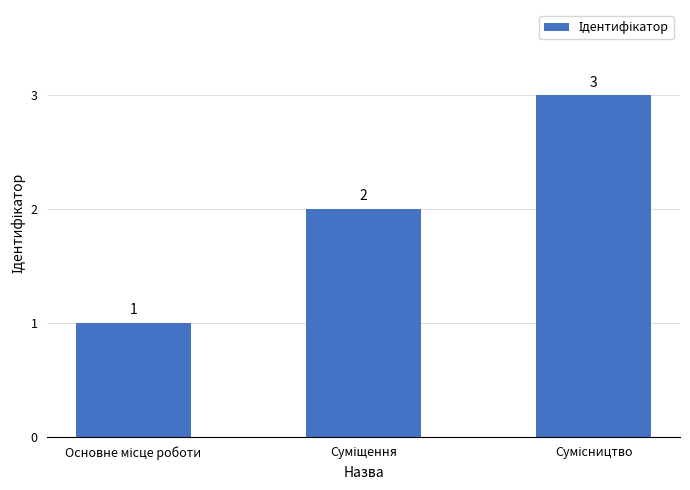

What is the greatest value displayed?

3